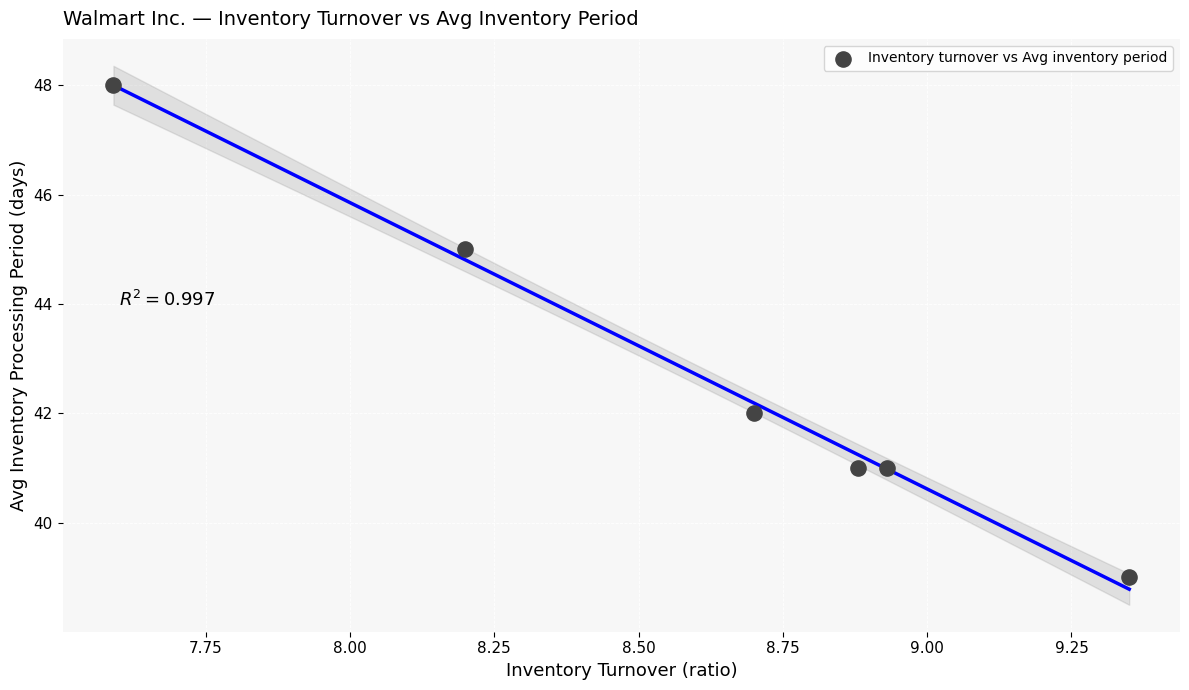

What is the range of Y values (max minus min)?

9